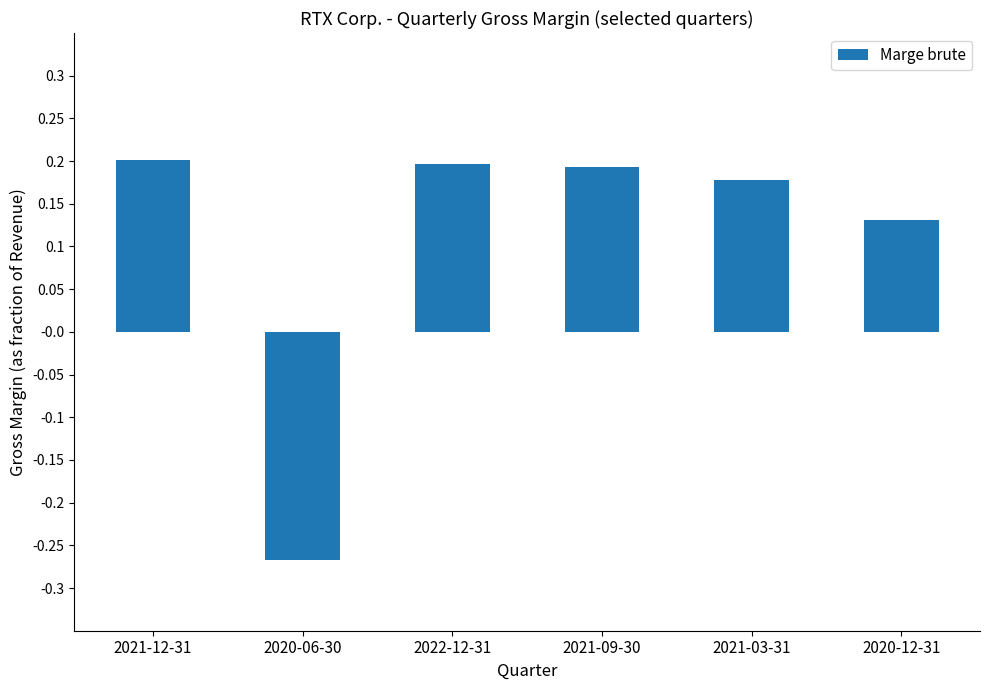

Which has a higher value, 2021-12-31 or 2021-03-31?

2021-12-31